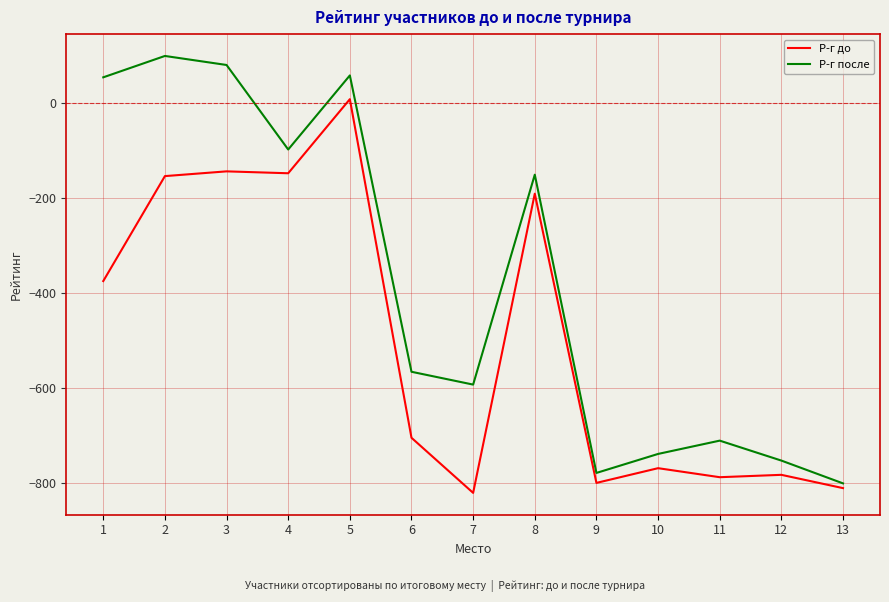

At which label is Р-г после closest to -350?

8